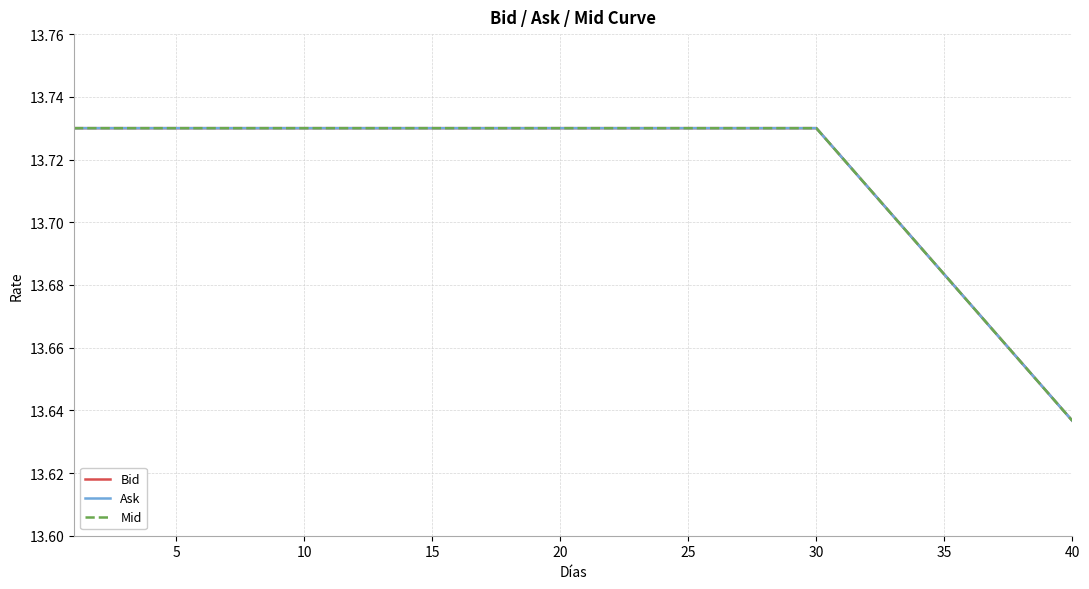

Is this an area chart (filled region under the line)?

No